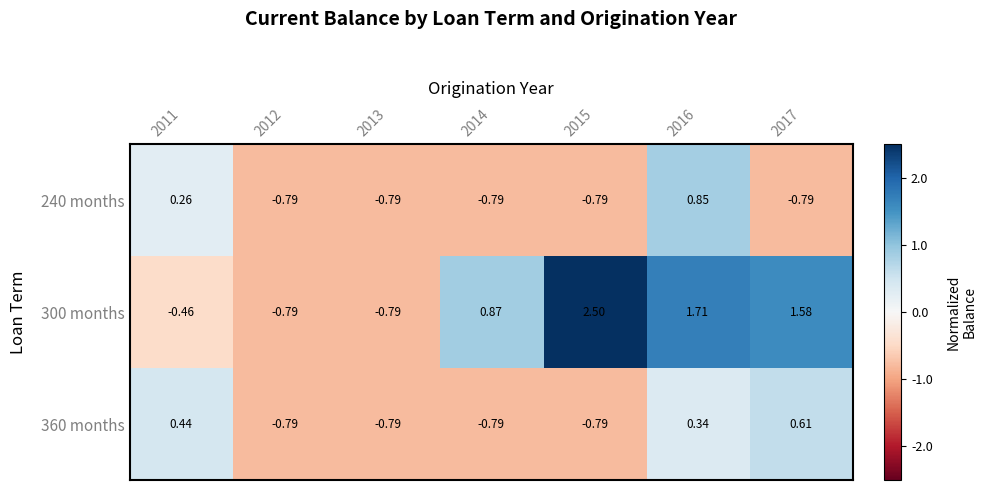

How many data points in 360 months are above 0?

3